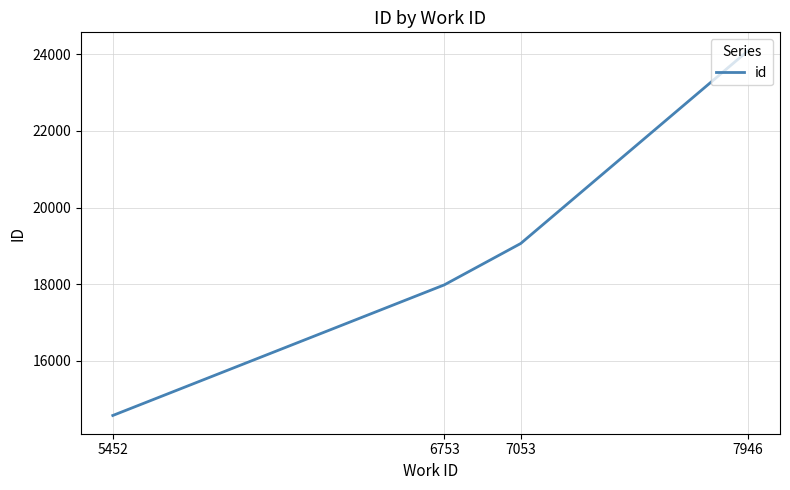

What is the average value?

18928